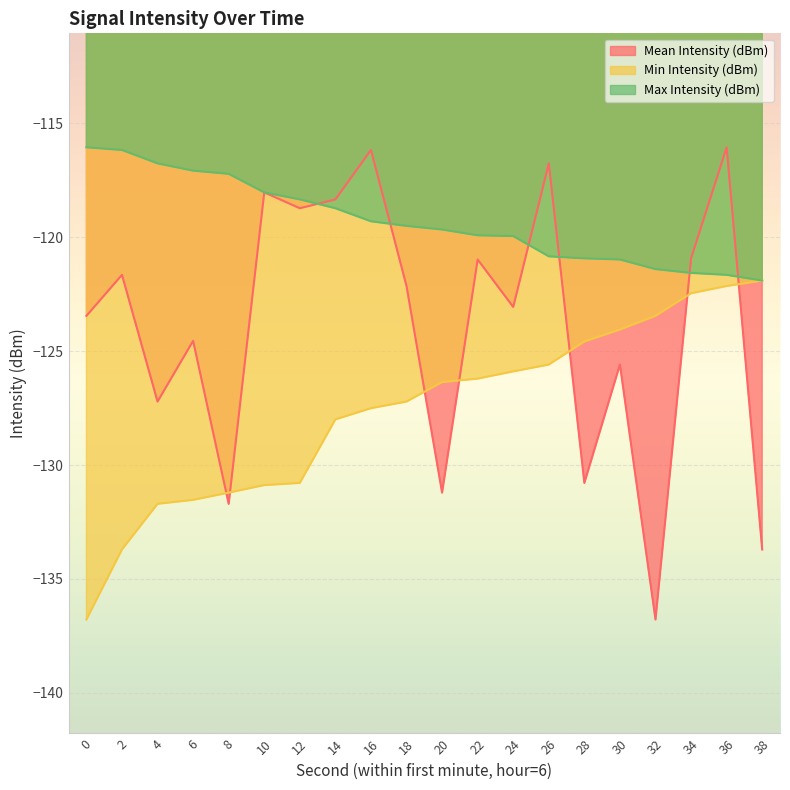

What is the value of the Mean Intensity (dBm) point at the 12th from the left?

-121.0